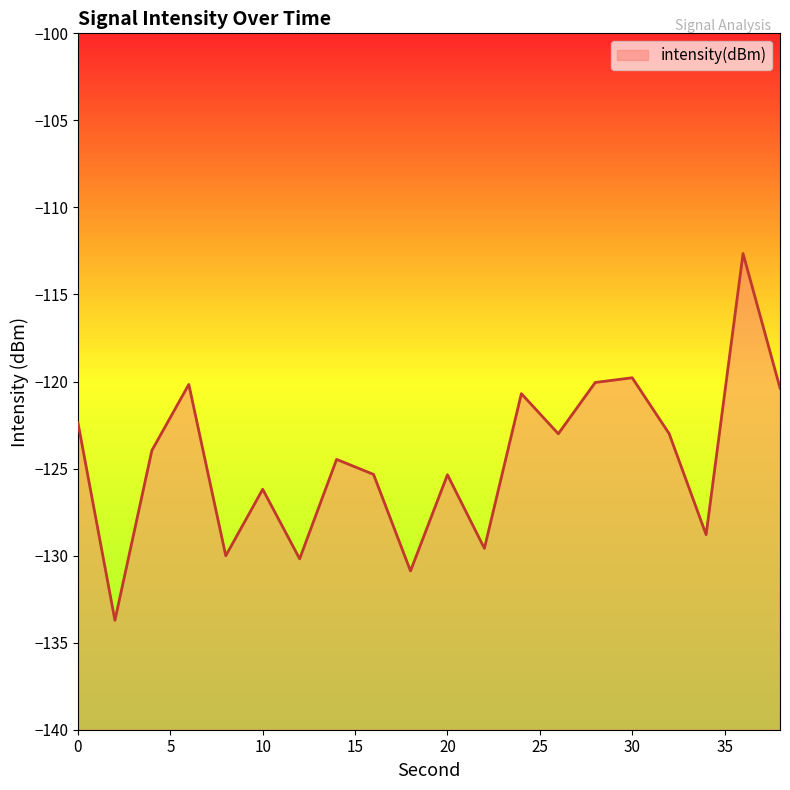

Reading left to right, what are all the values shown in this chart?

0=-122.4	2=-133.7	4=-124.0	6=-120.2	8=-130.0	10=-126.2	12=-130.2	14=-124.5	16=-125.3	18=-130.9	20=-125.4	22=-129.6	24=-120.7	26=-123.0	28=-120.1	30=-119.8	32=-123.0	34=-128.8	36=-112.6	38=-120.4